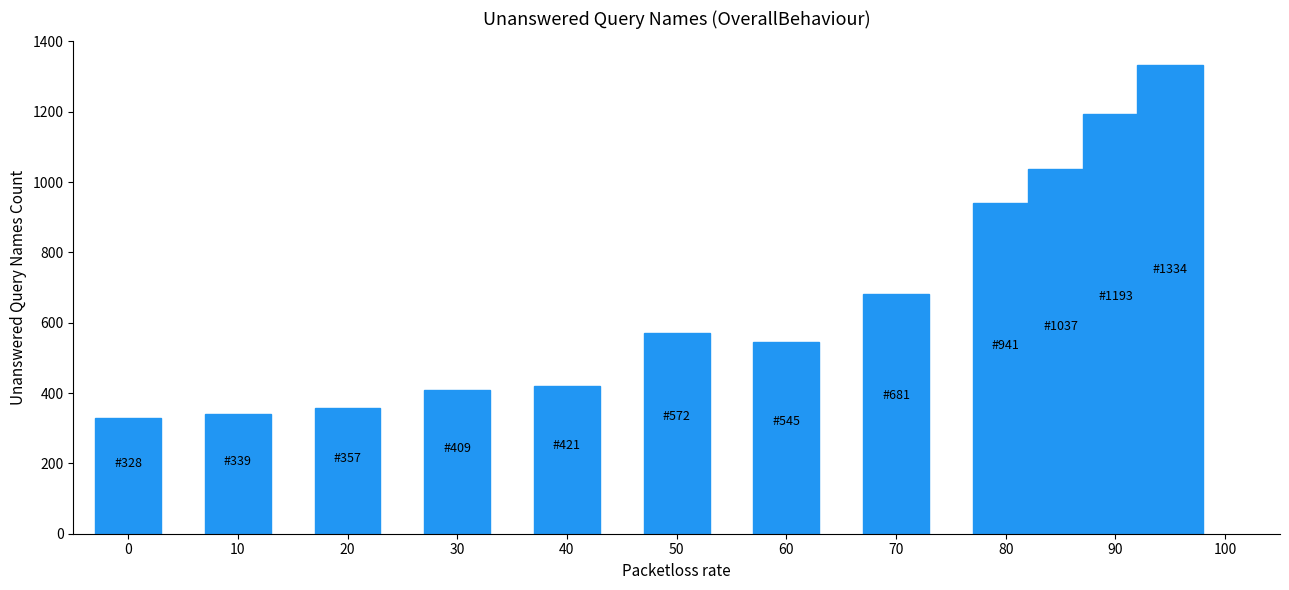

Count the number of categories in the chart.

12